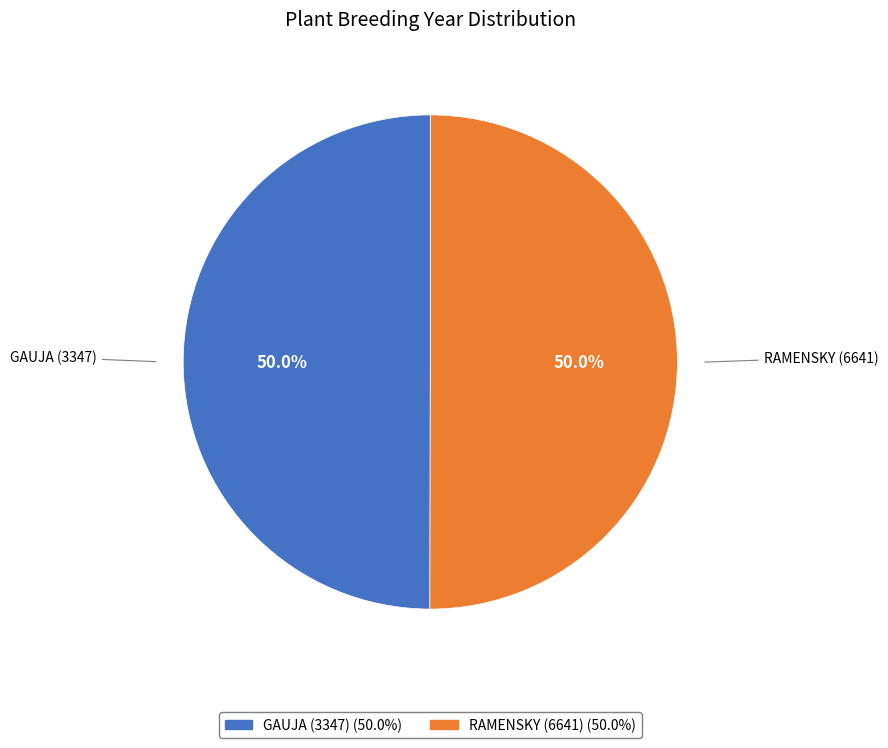

Is it true that RAMENSKY (6641) is 50% of the pie?

True